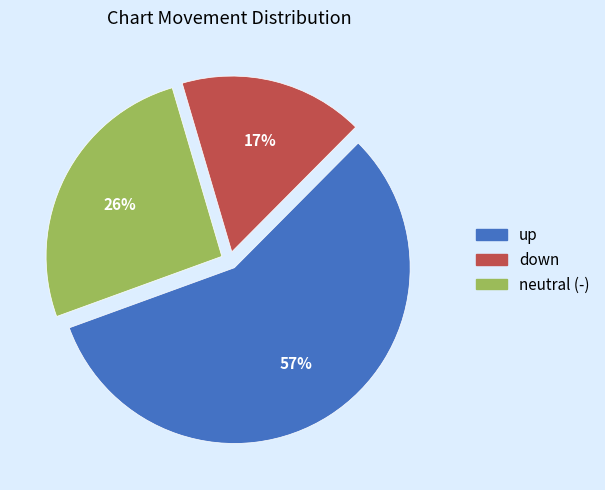

Does any single category account for the majority?

Yes